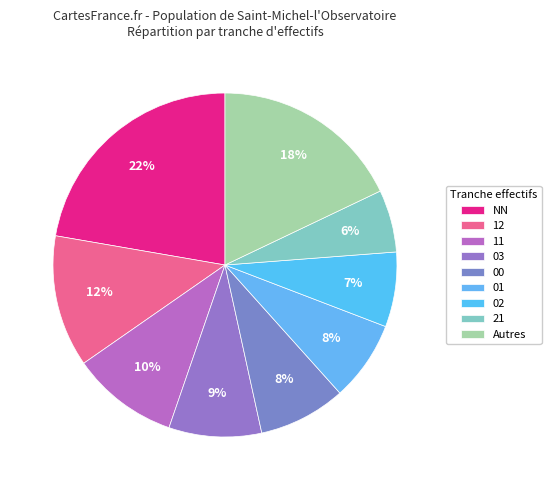

Which slice is the largest?

NN